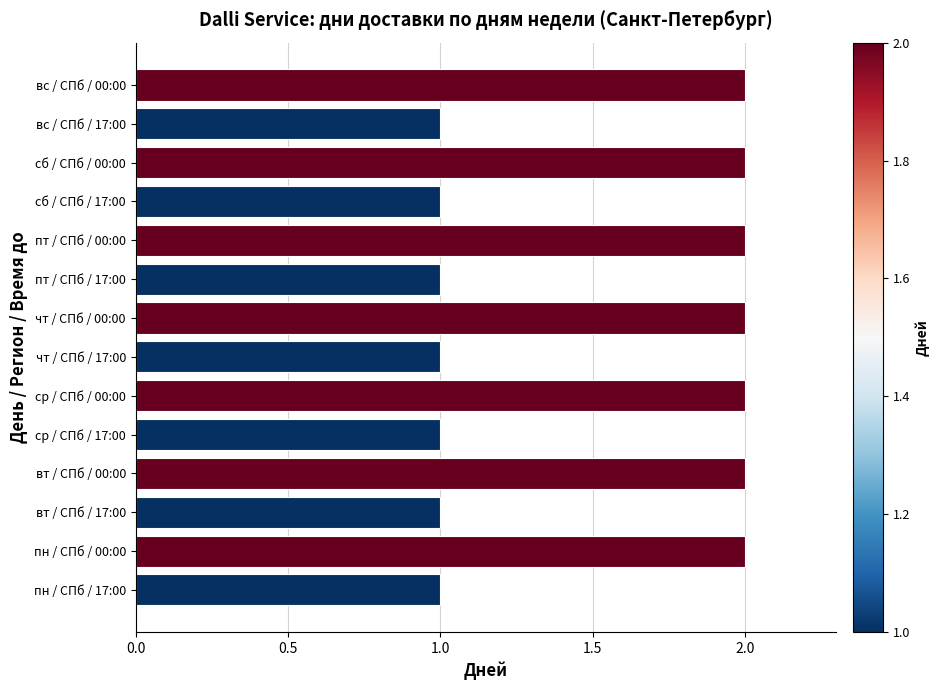

Between ср / СПб / 00:00 and чт / СПб / 17:00, which is larger?

ср / СПб / 00:00